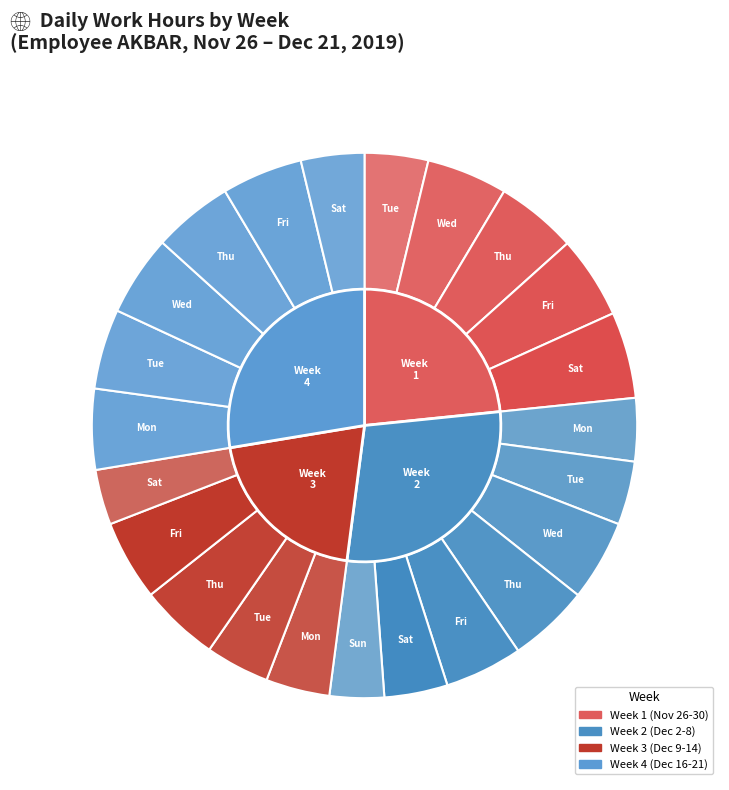

Rank the categories by value from highest to lowest.

30-Sat, 29-Fri, 28-Thu, 4-Wed, 27-Wed, 20-Fri, 5-Thu, 16-Mon, 18-Wed, 13-Fri, 17-Tue, 19-Thu, 12-Thu, 6-Fri, 10-Tue, 9-Mon, 26-Tue, 3-Tue, 21-Sat, 7-Sat, 2-Mon, 14-Sat, 8-Sun